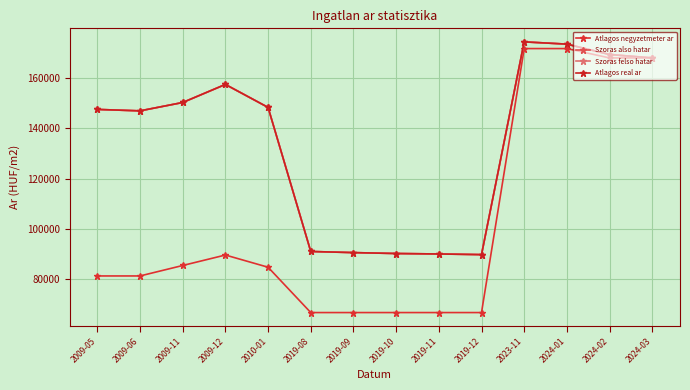

Reading right to left, list all the values displayed in this chart.

Atlagos negyzetmeter ar: 2024-03=168090	2024-02=168090	2024-01=171818	2023-11=171818	2019-12=66666	2019-11=66666	2019-10=66666	2019-09=66666	2019-08=66666	2010-01=84722	2009-12=89583	2009-11=85417	2009-06=81250	2009-05=81250
Szoras also hatar: 2024-03=168090	2024-02=169457	2024-01=173590	2023-11=174490	2019-12=89745	2019-11=90004	2019-10=90185	2019-09=90548	2019-08=90995	2010-01=148386	2009-12=157535	2009-11=150340	2009-06=147010	2009-05=147581
Szoras felso hatar: 2024-03=168090	2024-02=169457	2024-01=173590	2023-11=174490	2019-12=89745	2019-11=90004	2019-10=90185	2019-09=90548	2019-08=90995	2010-01=148386	2009-12=157535	2009-11=150340	2009-06=147010	2009-05=147581
Atlagos real ar: 2024-03=168090	2024-02=169457	2024-01=173590	2023-11=174490	2019-12=89745	2019-11=90004	2019-10=90185	2019-09=90548	2019-08=90995	2010-01=148386	2009-12=157535	2009-11=150340	2009-06=147010	2009-05=147581